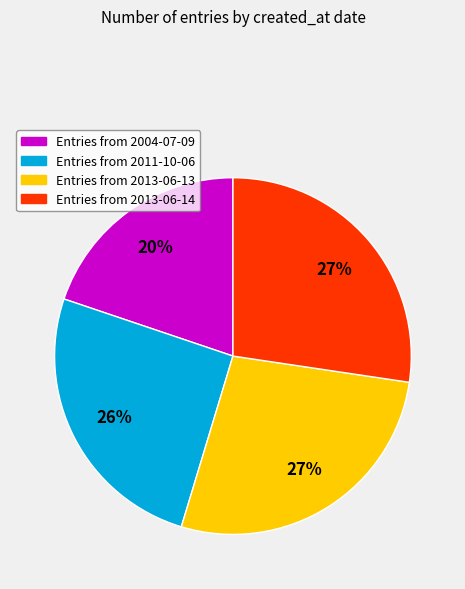

To the nearest percent, what is the average slice percentage?

25%